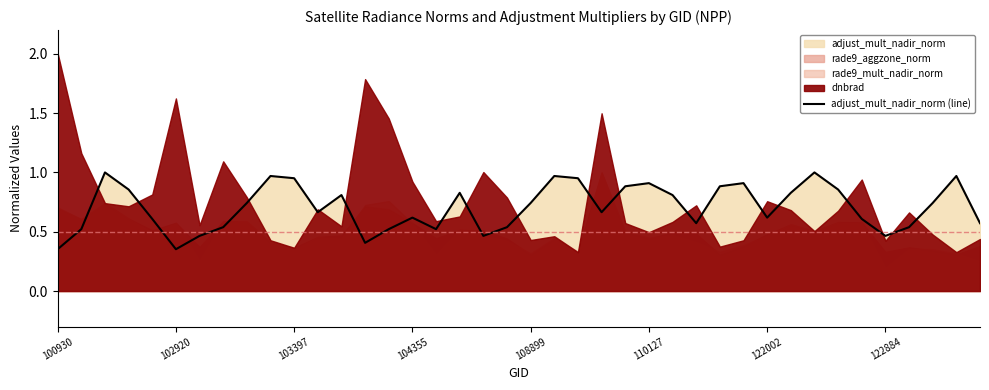

Which label corresponds to the smallest value in the chart?

100930